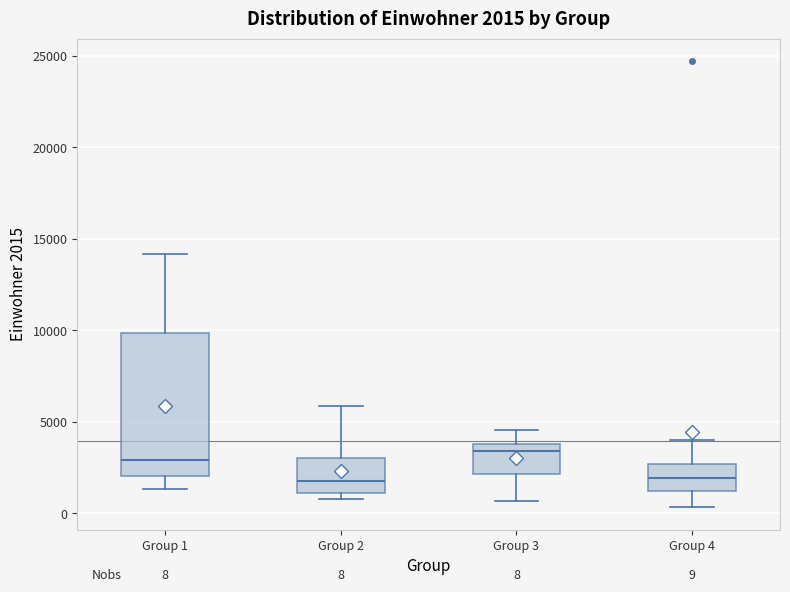

Which box's median line is the highest?

Group 3